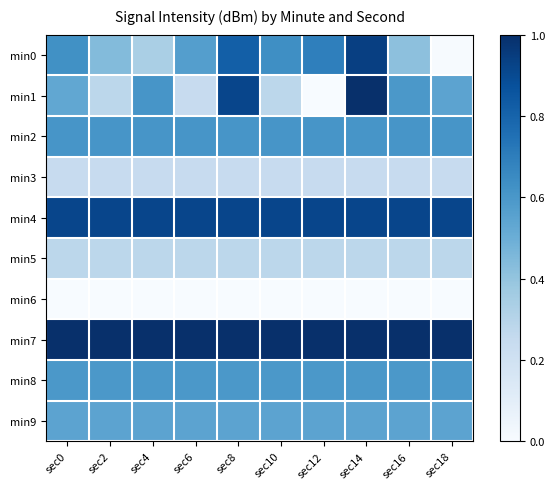

What is the difference between the highest and lowest values at sec2?

1.0